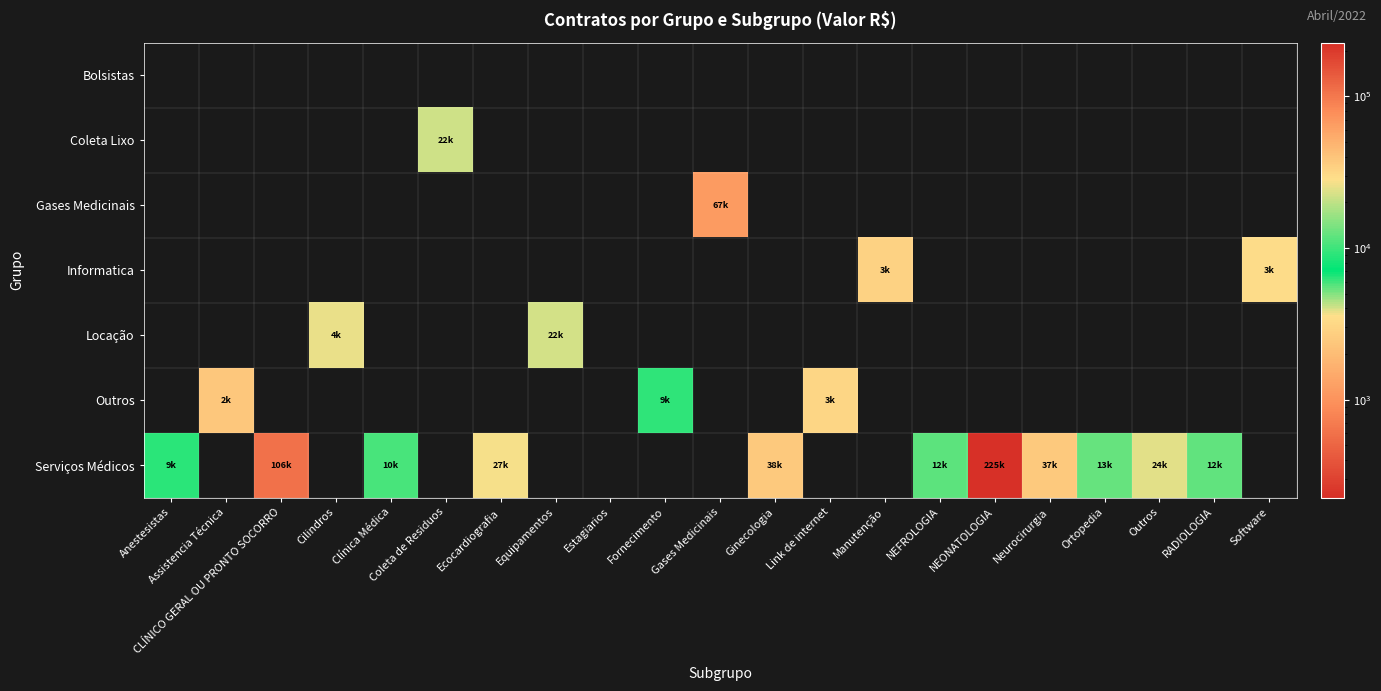

Which series has the largest total across all categories?

Serviços Médicos